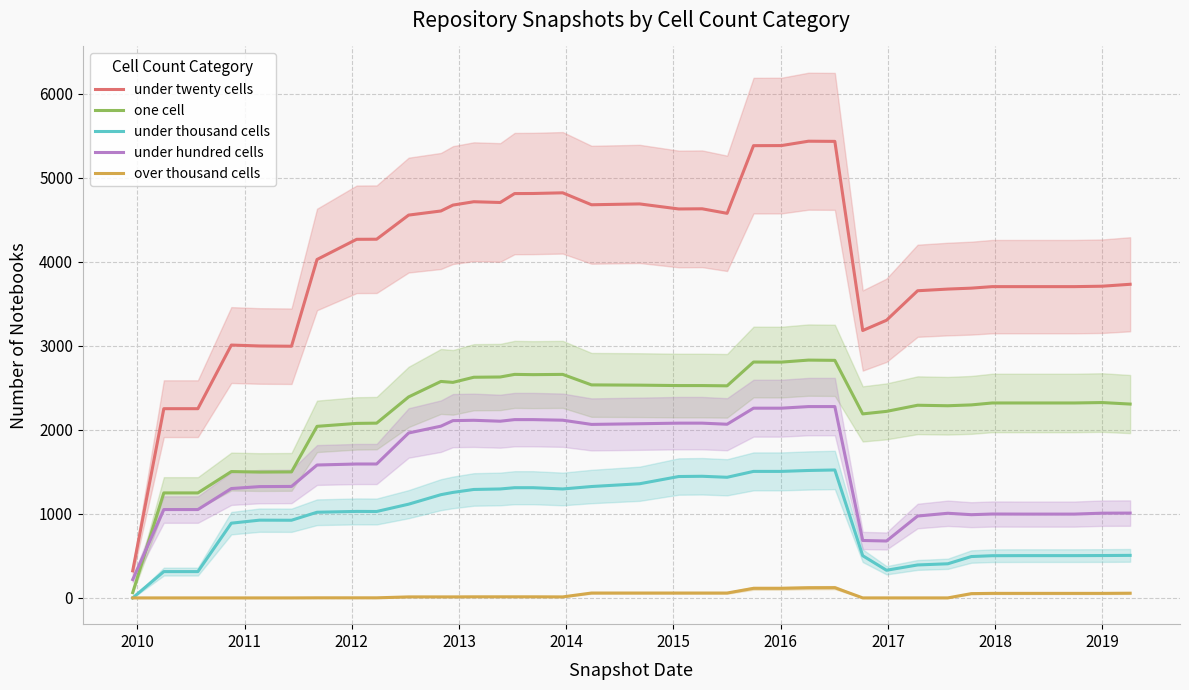

True or false: under twenty cells and one cell cross at least once.

False